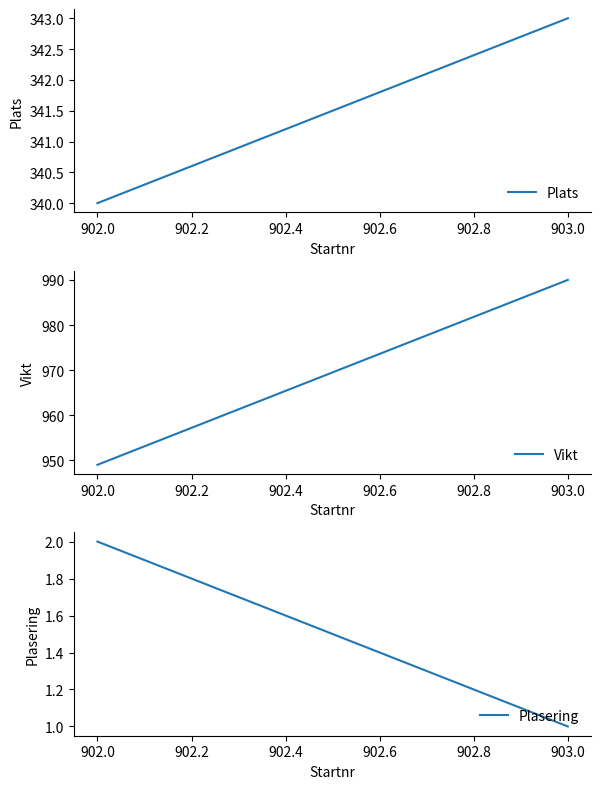

Between 903.0 and 902.0, which series saw the biggest shift?

Vikt